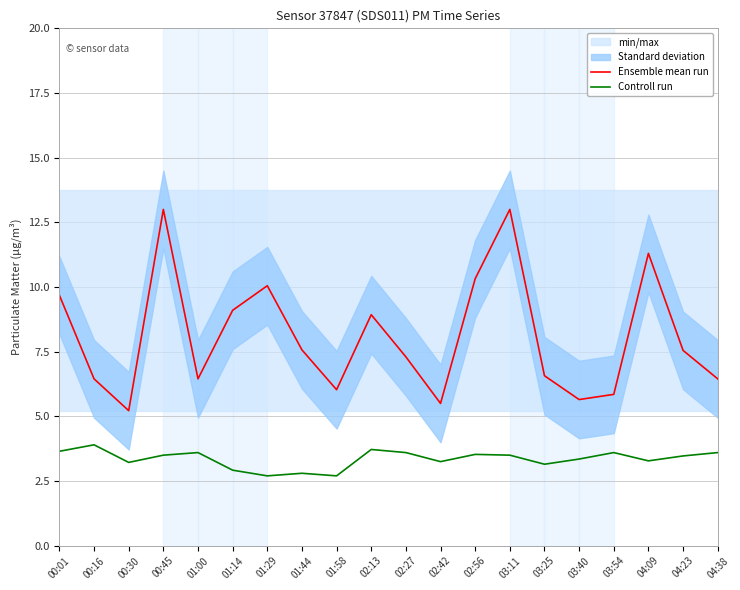

What is the approximate value of Ensemble mean run at 02:56?

10.3